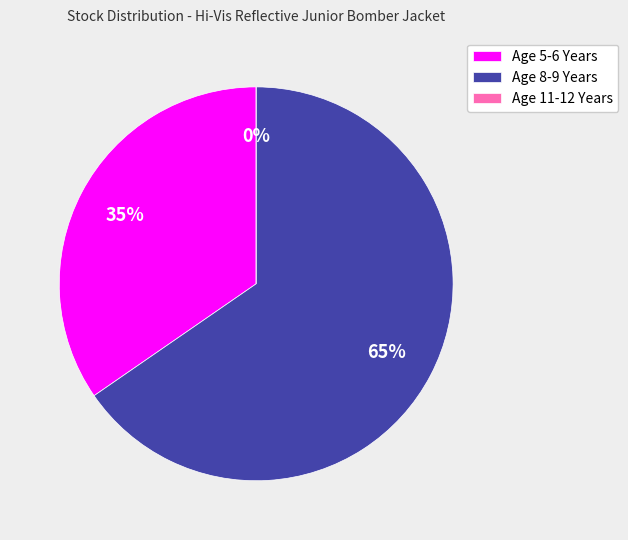

To the nearest percent, what is the difference between the largest and smallest slice percentages?

65%